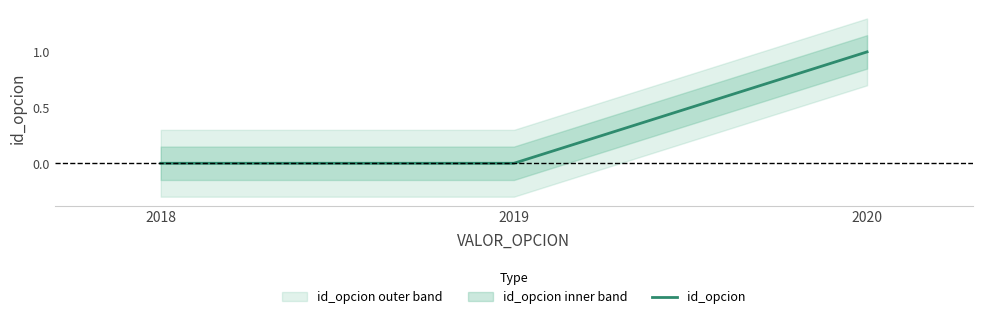

How many categories are shown in the chart?

3